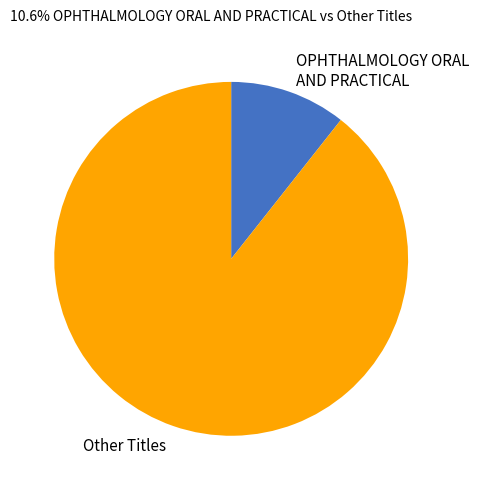

Is it true that Other Titles is 76% of the pie?

False